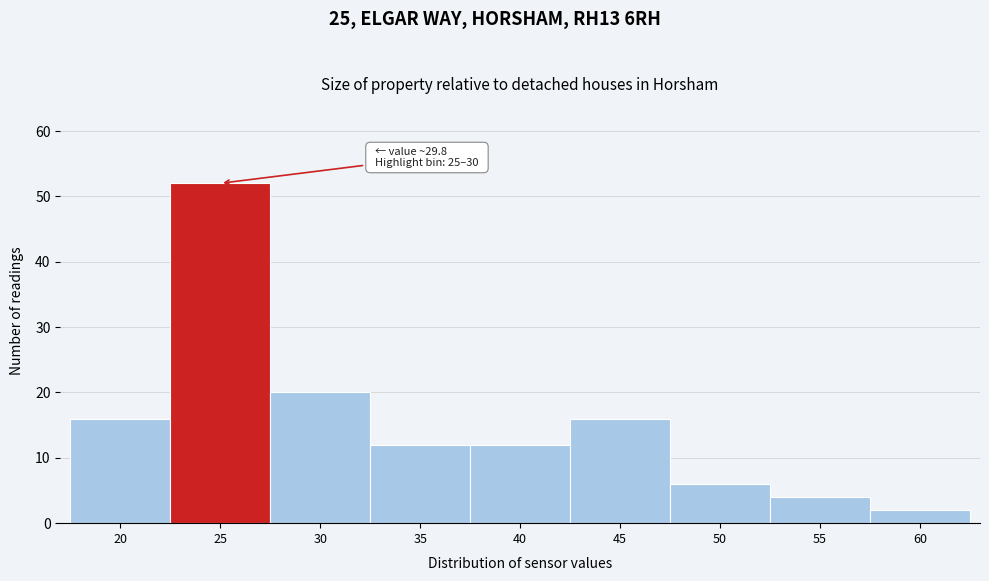

Reading left to right, list all the values displayed in this chart.

16	52	20	12	12	16	6	4	2